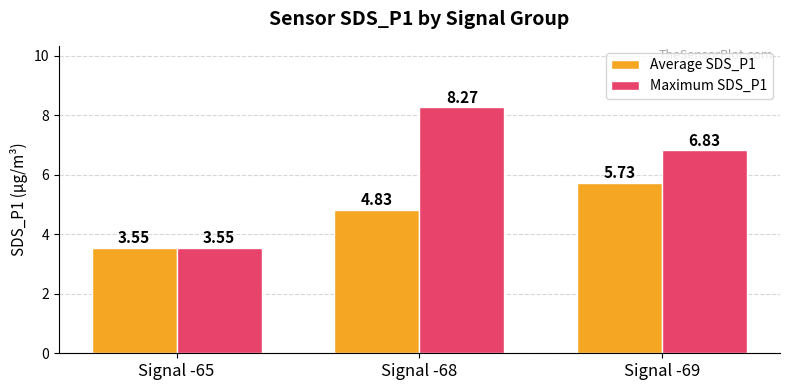

At which category does the chart reach its minimum across all series?

Signal -65